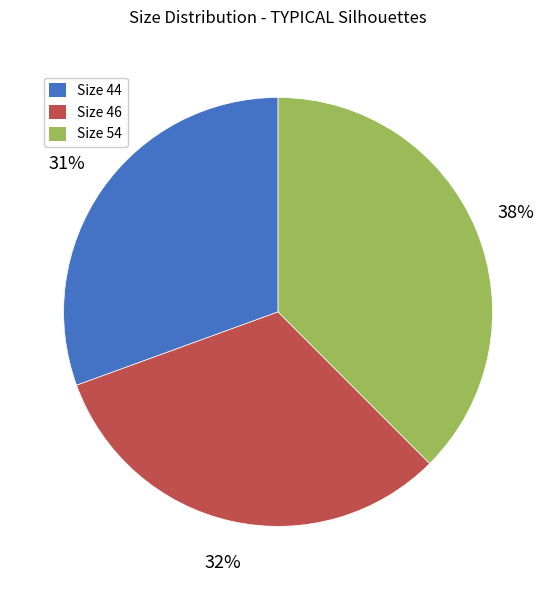

Is there a majority slice in this chart?

No